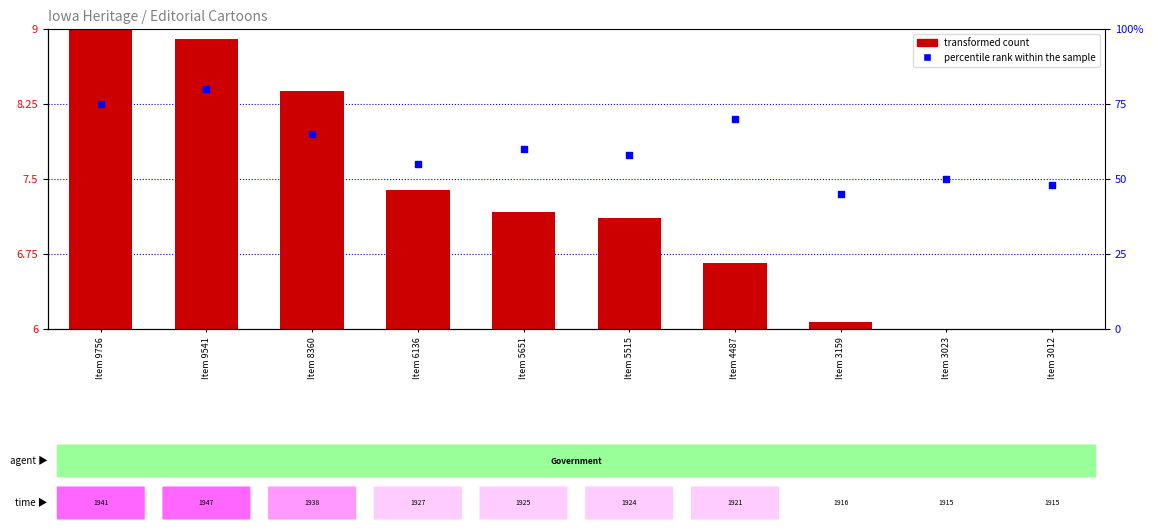

At how many categories does at least one series exceed 6?

10